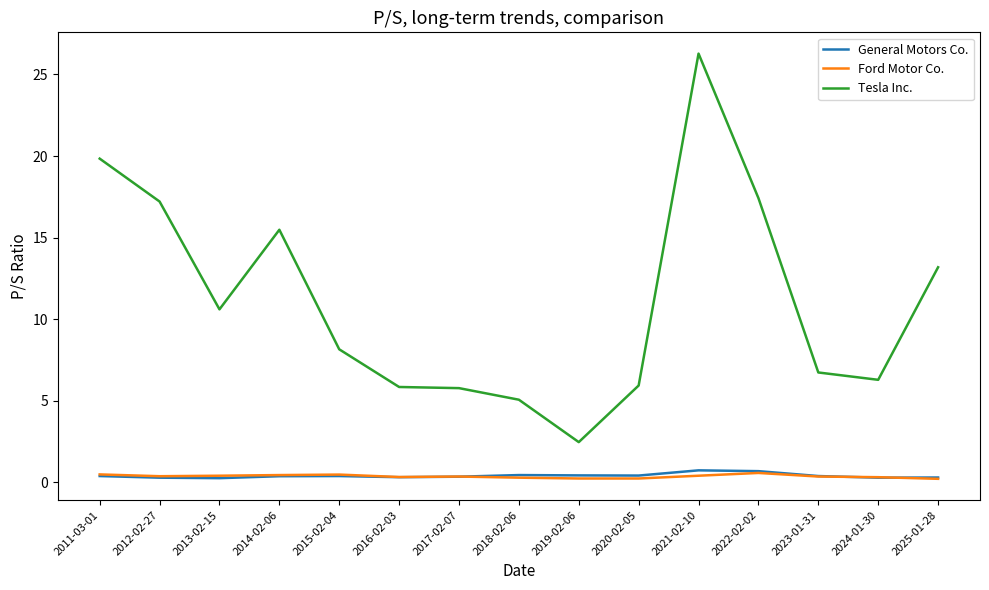

True or false: Tesla Inc. and Ford Motor Co. cross at least once.

False